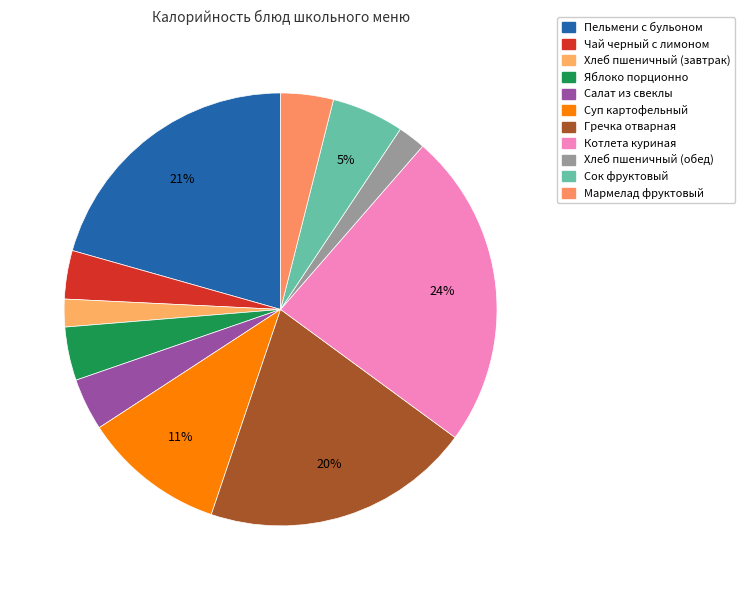

Between Салат из свеклы and Хлеб пшеничный (обед), which is larger?

Салат из свеклы